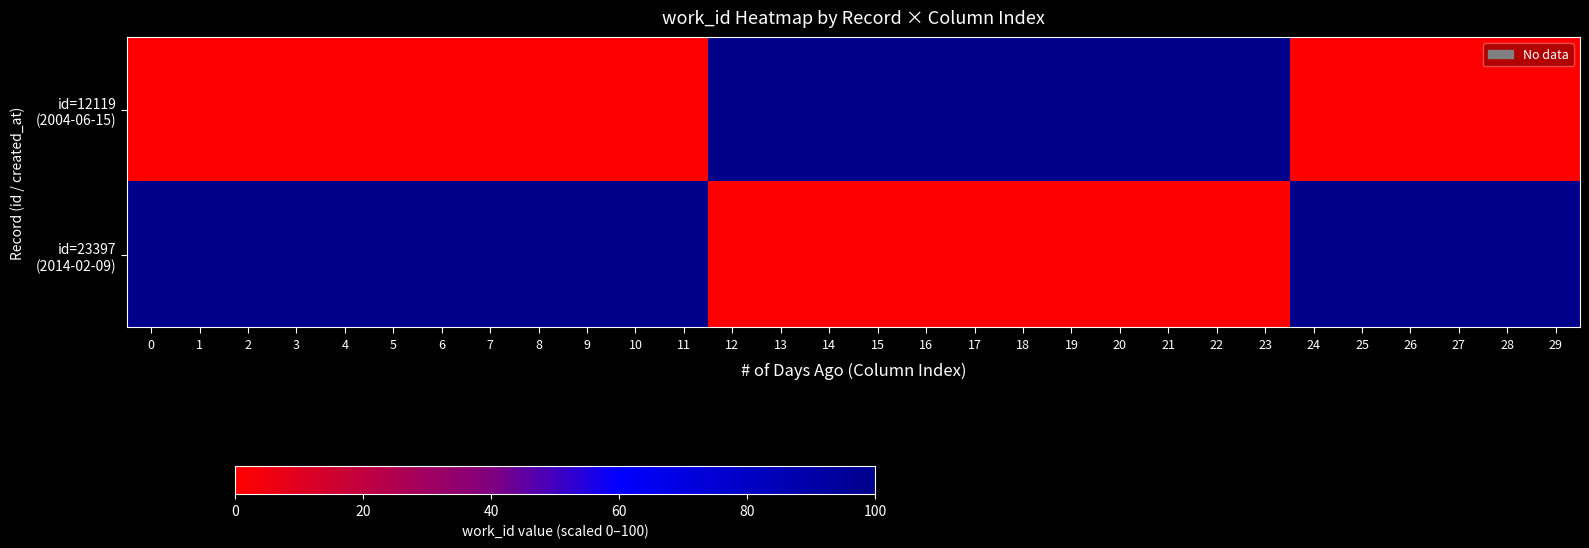

Which series changed the most between 9 and 20?

id=12119 (2004-06-15)